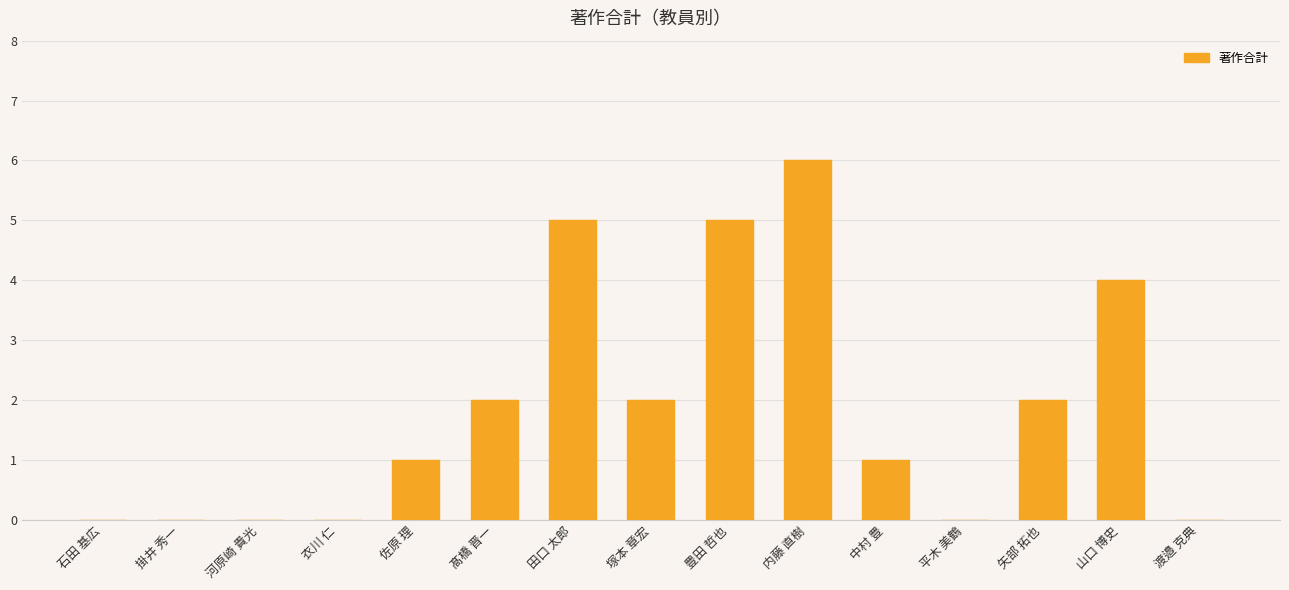

Is it true that the value at 渡邉 克典 is 0?

True